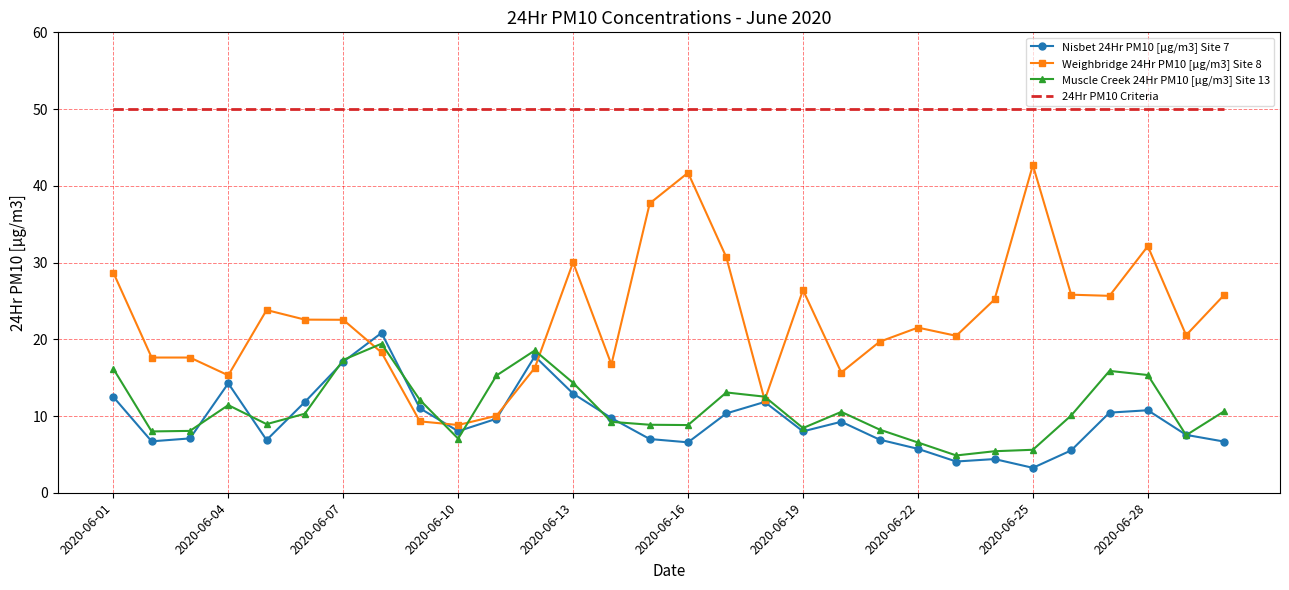

Which series has the largest total across all categories?

24Hr PM10 Criteria